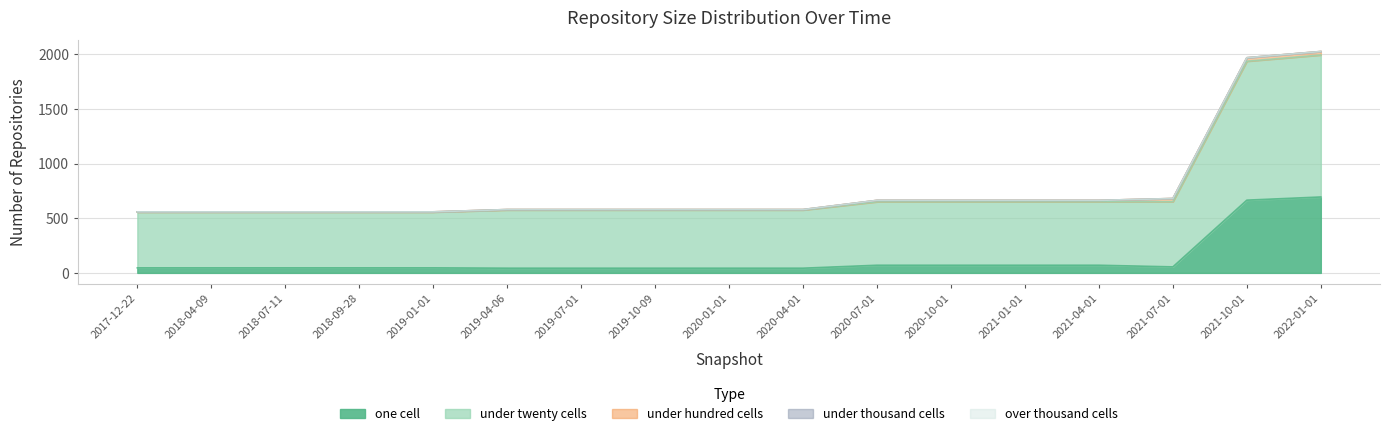

At which label is under_hundred_cells closest to 17?

2020-07-01